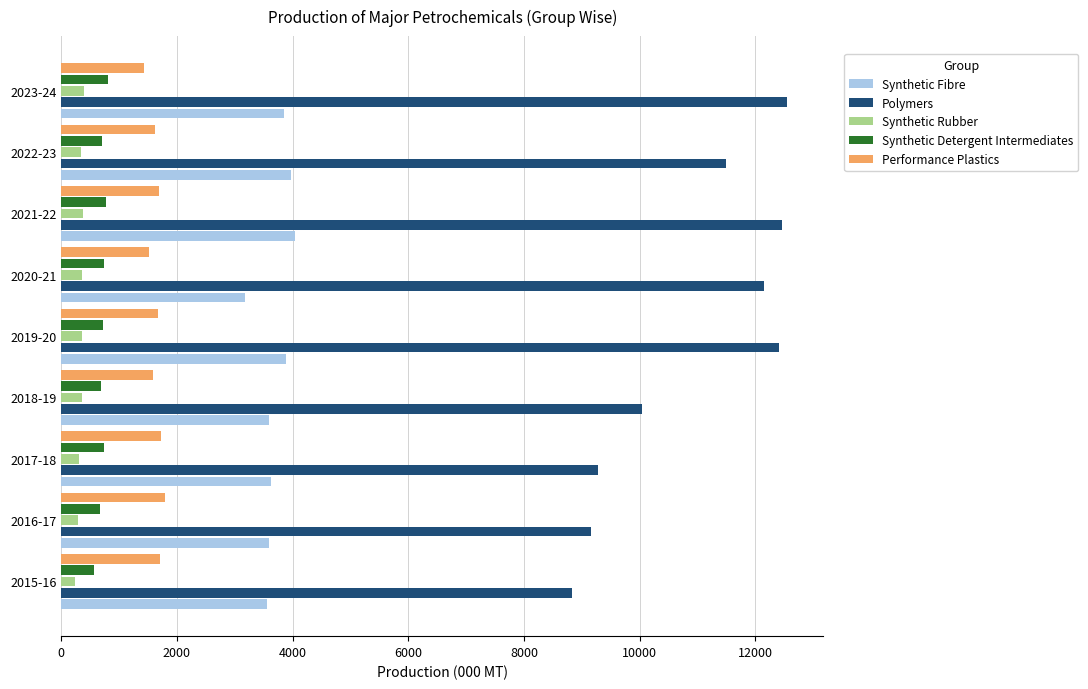

At how many categories does at least one series exceed 2861?

9